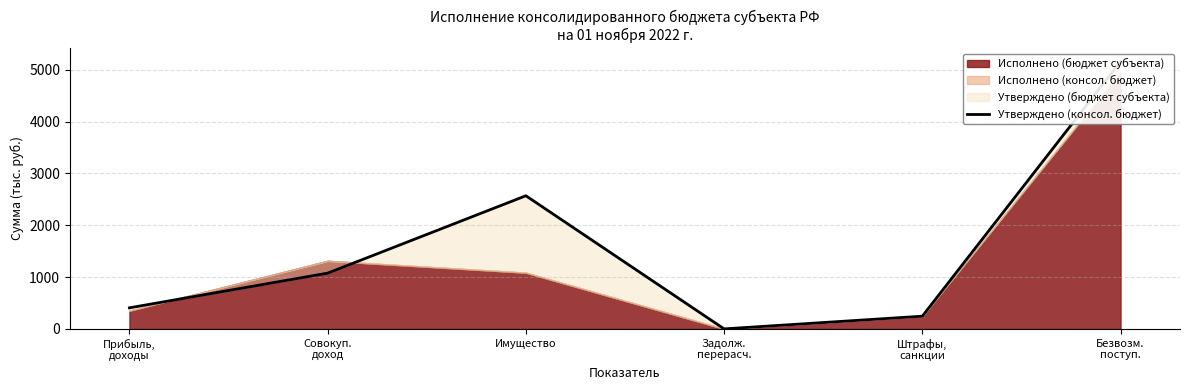

Read the value at Безвозм.
поступ..

5157.8